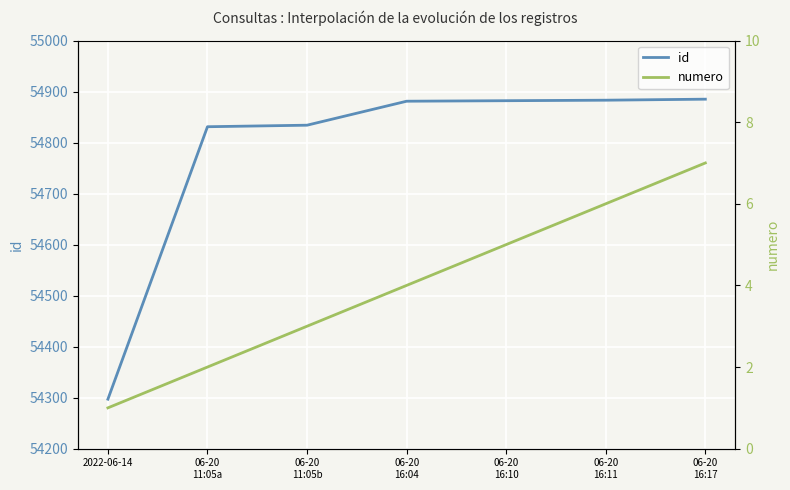

At how many categories does at least one series exceed 17060?

7